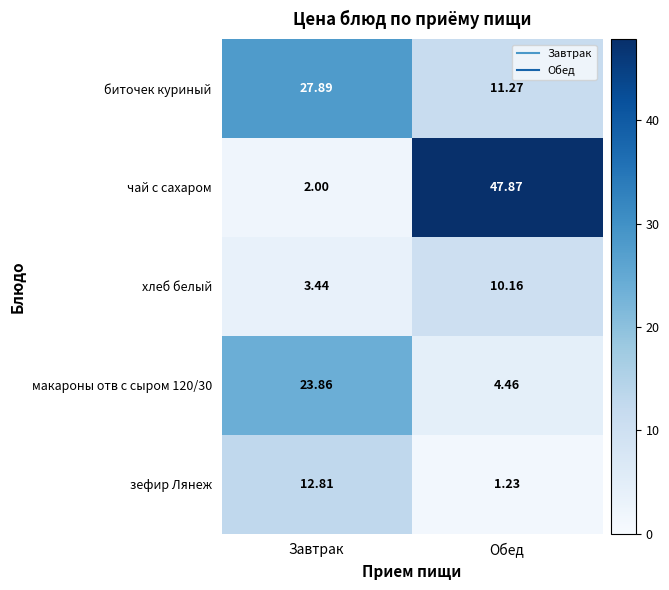

At which label does чай с сахаром first exceed 47?

Обед